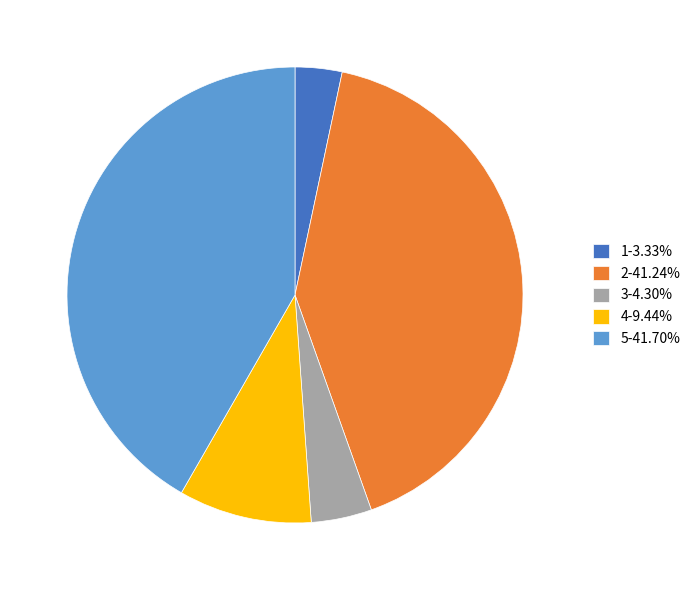

Combined, do 4-9.44% and 1-3.33% account for over 50%?

No